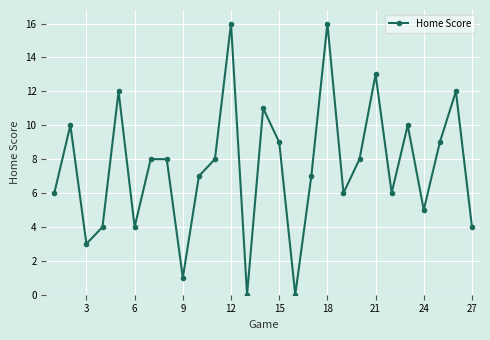

What is the maximum value shown in the chart?

16